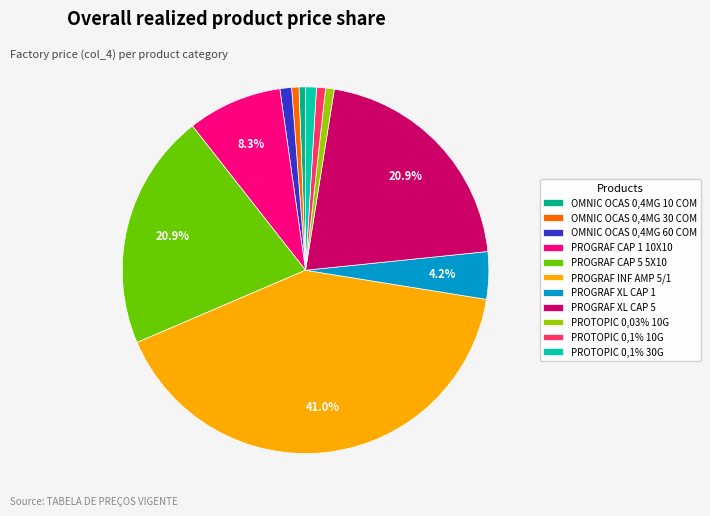

Between PROTOPIC 0,1% 30G and PROGRAF CAP 1 10X10, which is larger?

PROGRAF CAP 1 10X10